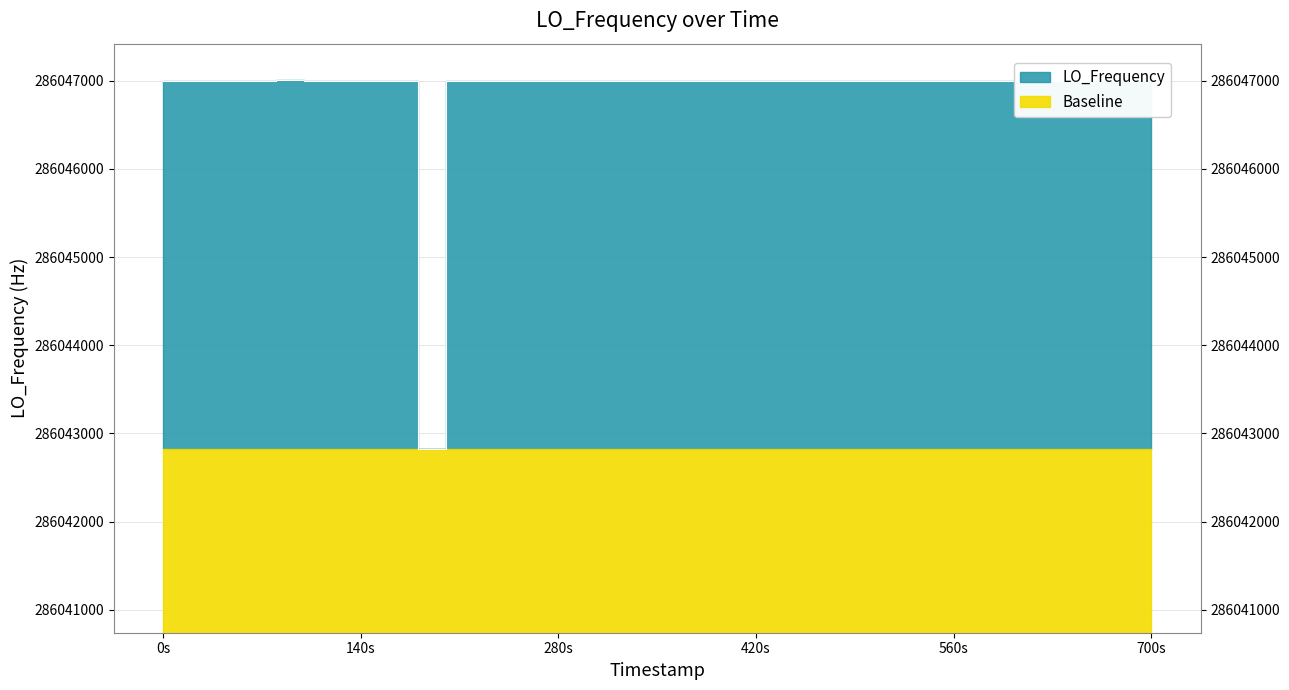

How many values are below 286047000?

18